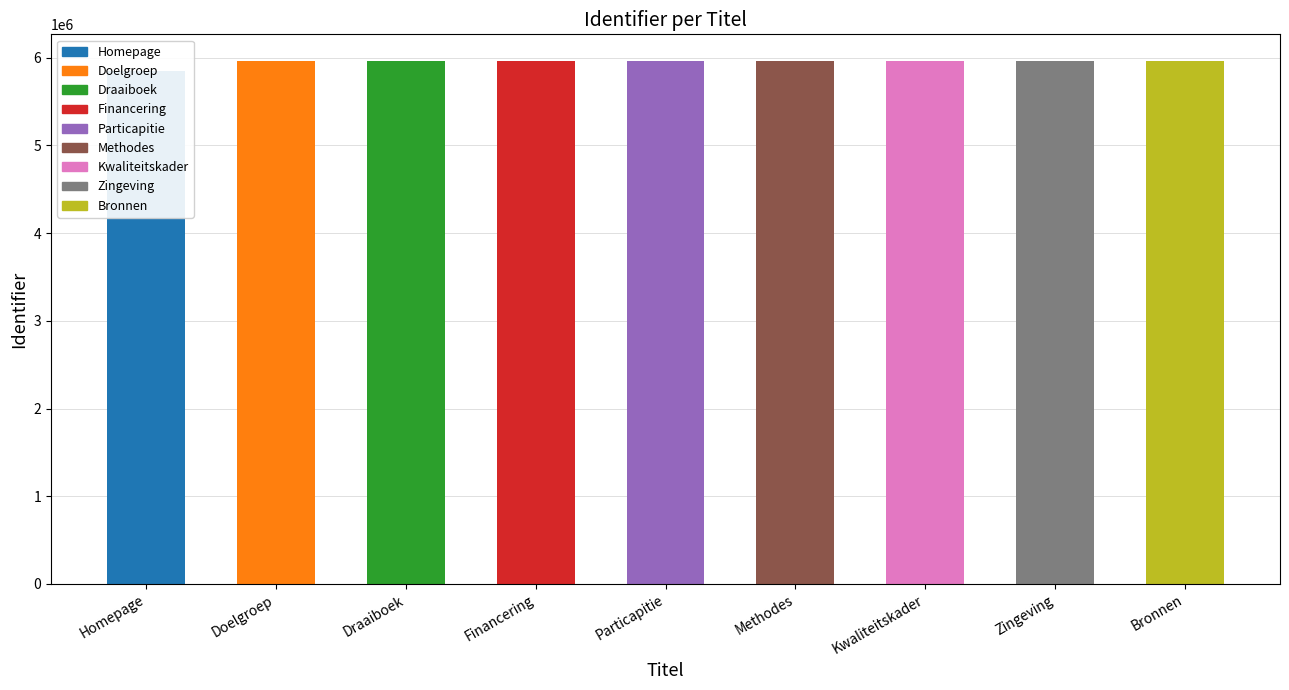

What is the minimum value shown in the chart?

5852839